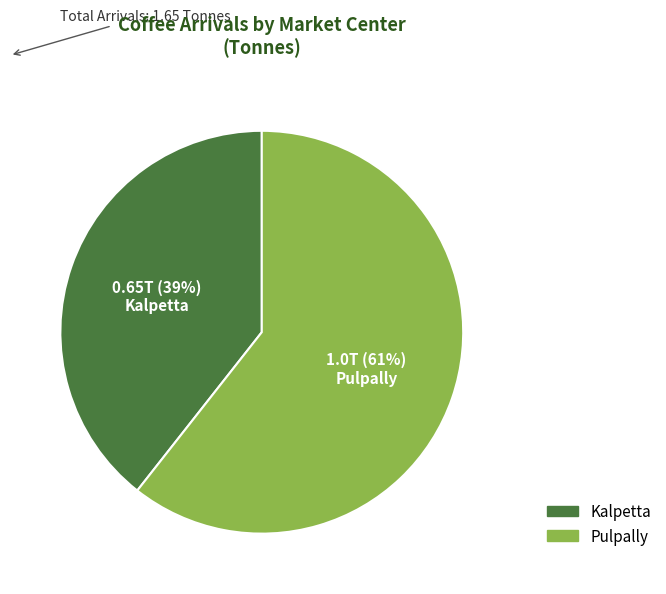

What is the majority slice?

Pulpally